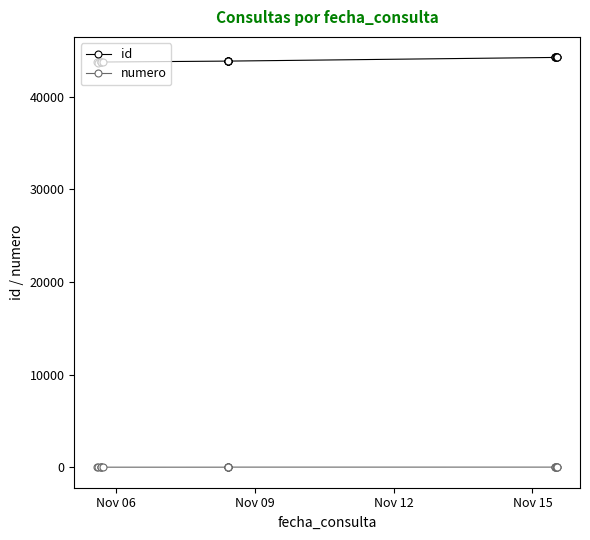

Rank the series by their maximum value, from highest to lowest.

id, numero